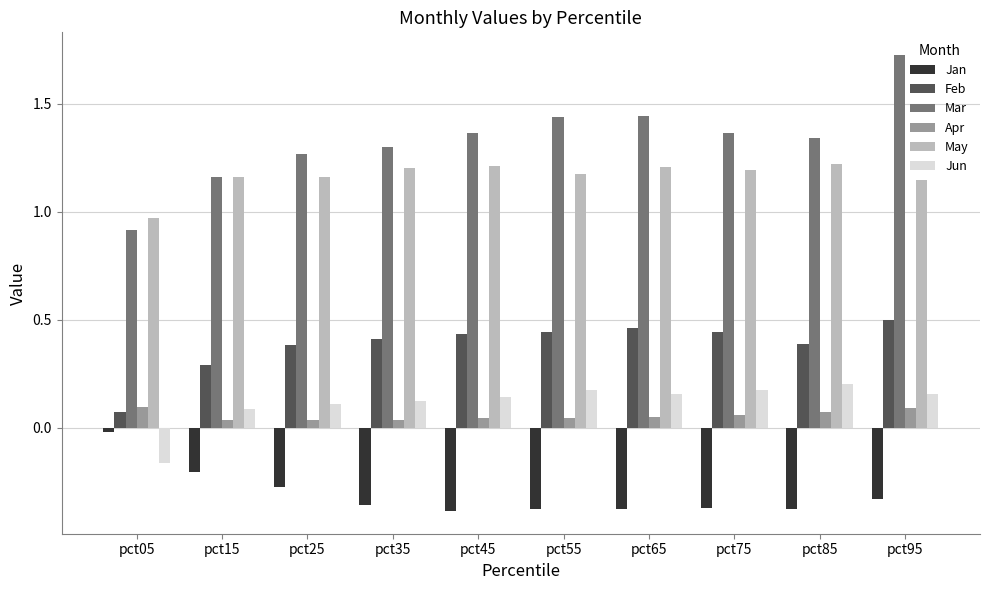

Where does the May series first go above 1?

pct15